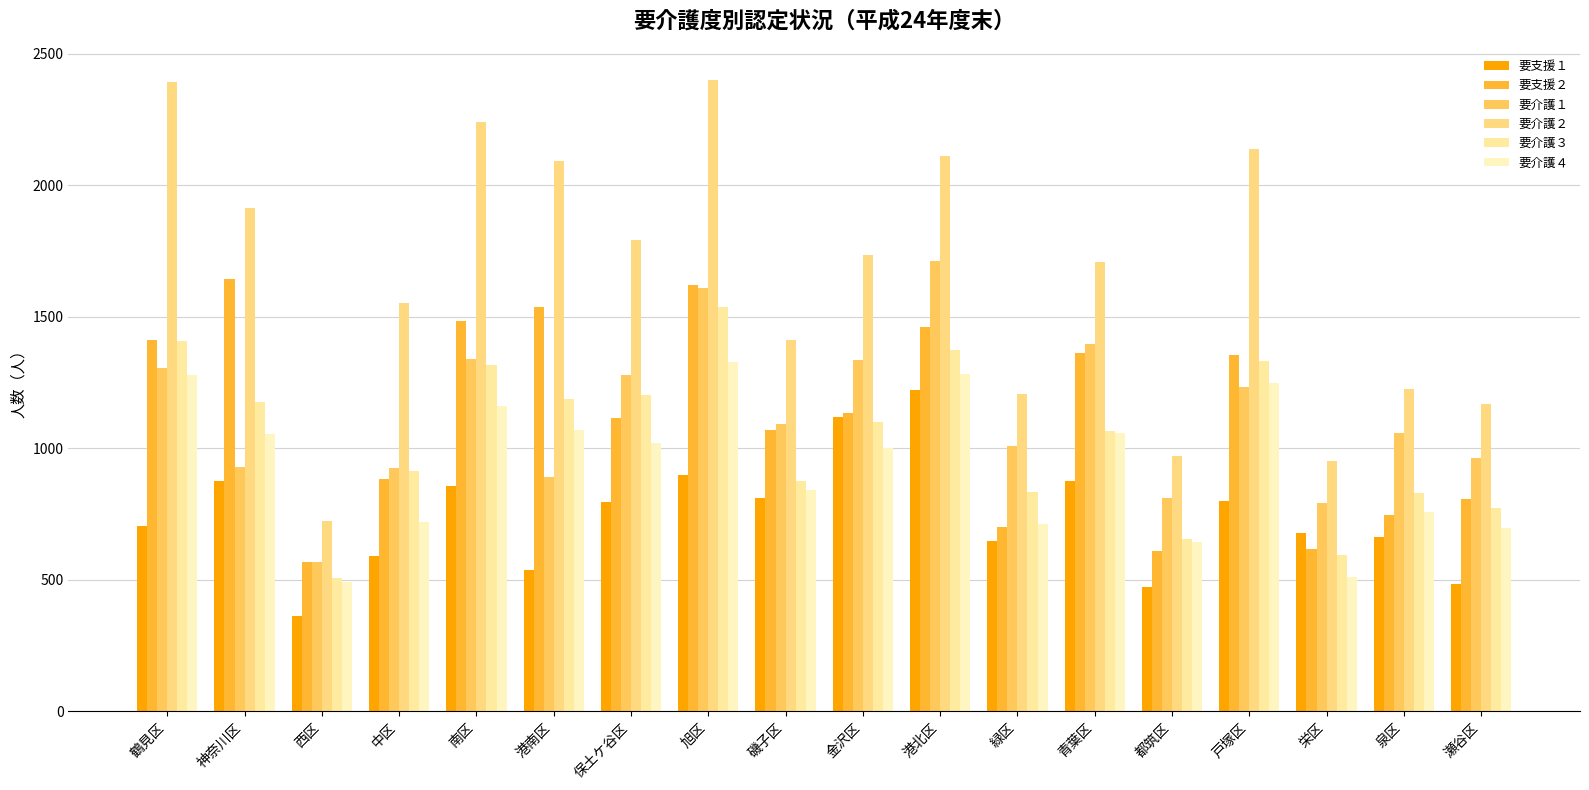

How many bars are there in each group?

6